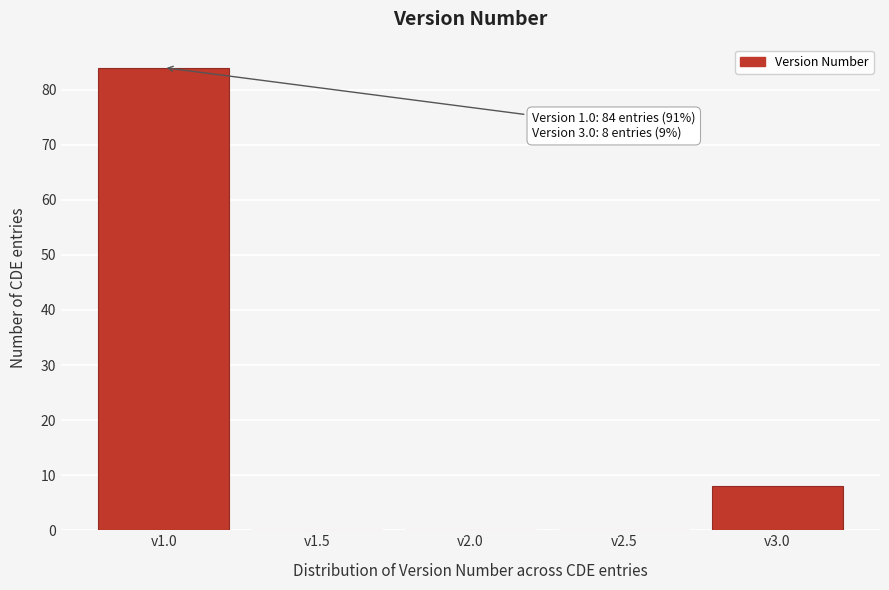

Over which range of the x-axis is the bar tallest?

0.75 to 1.25